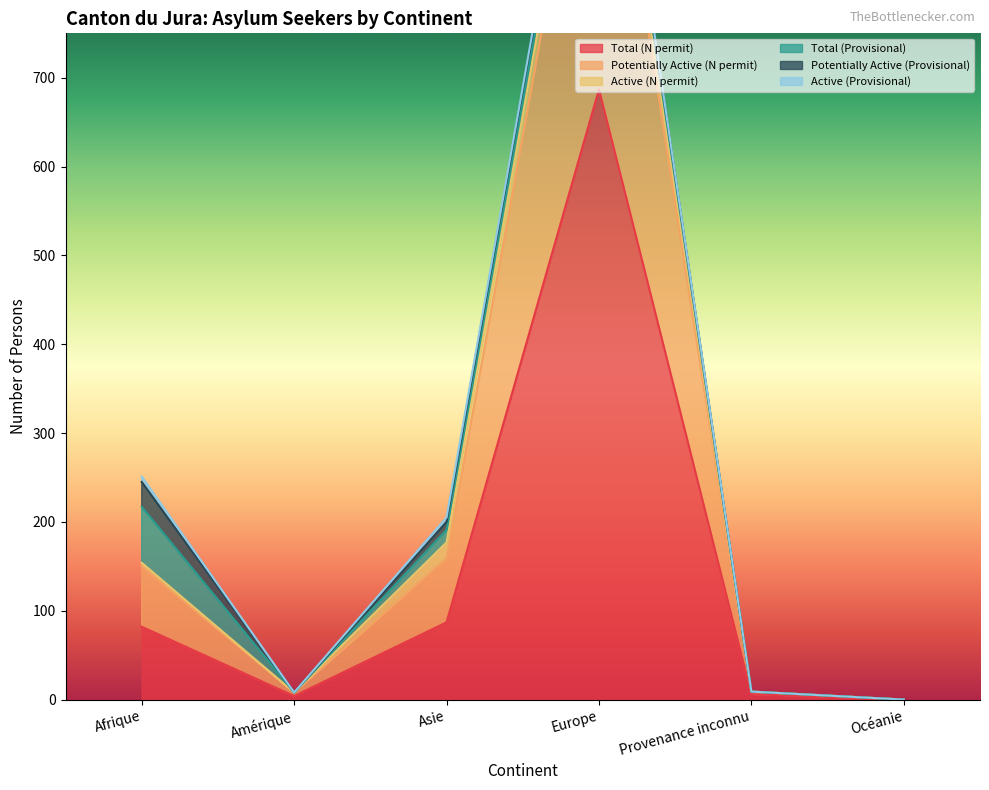

True or false: Total (Provisional) and Active (N permit) intersect in this chart.

False